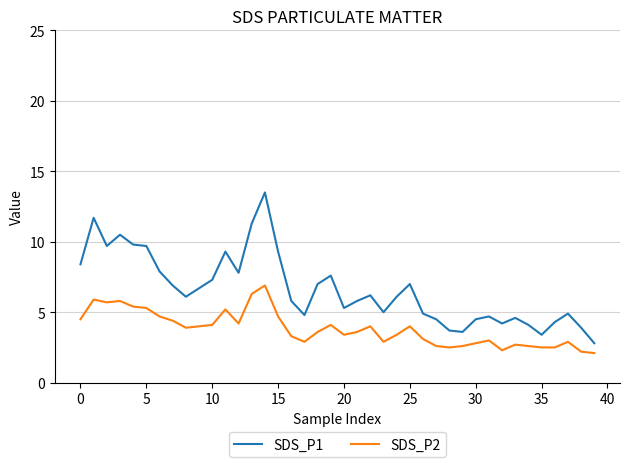

True or false: SDS_P1 and SDS_P2 cross at least once.

False